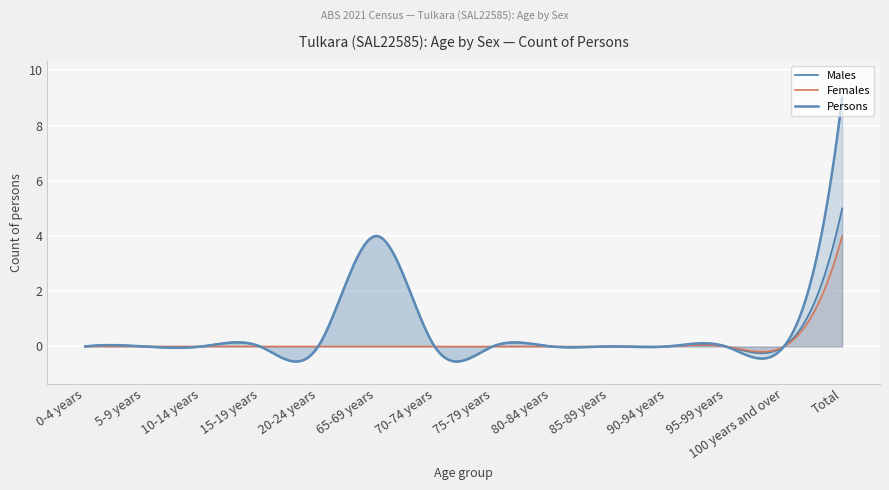

True or false: Persons has more than 2 points higher than both neighbors.

True